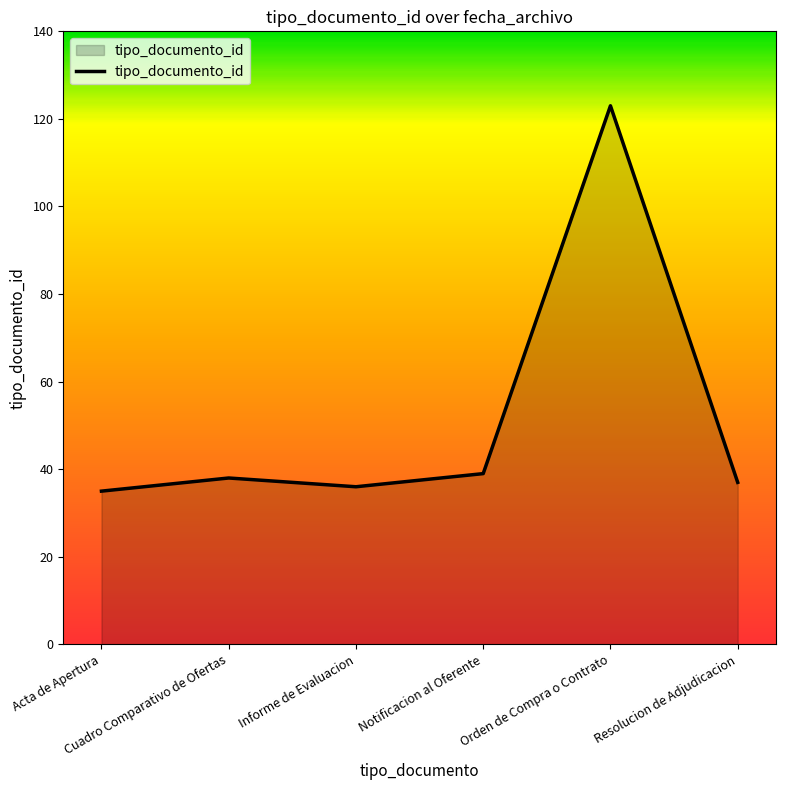

True or false: the data has more than 2 interior local peaks.

False